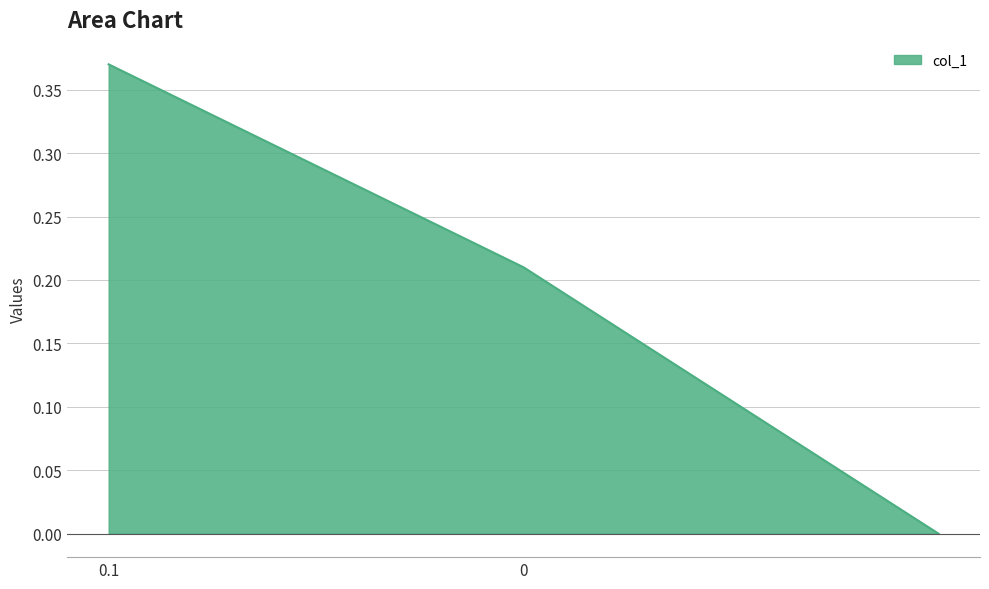

What is the sum of all values?

0.6